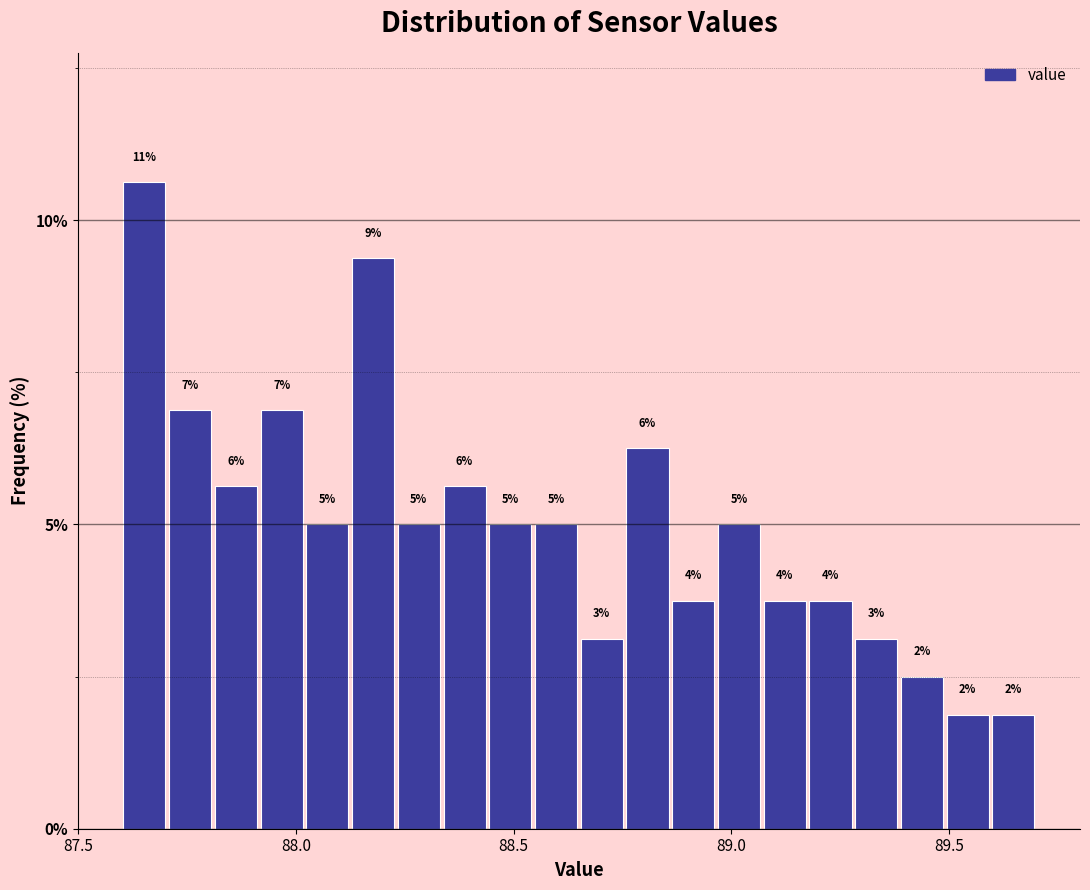

Read against the x-axis, roughly where is the centre of the tallest bar?

87.65